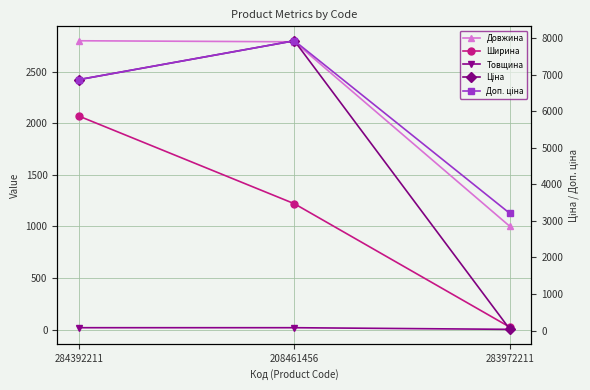

What is the label of the 3rd point from the left?

283972211